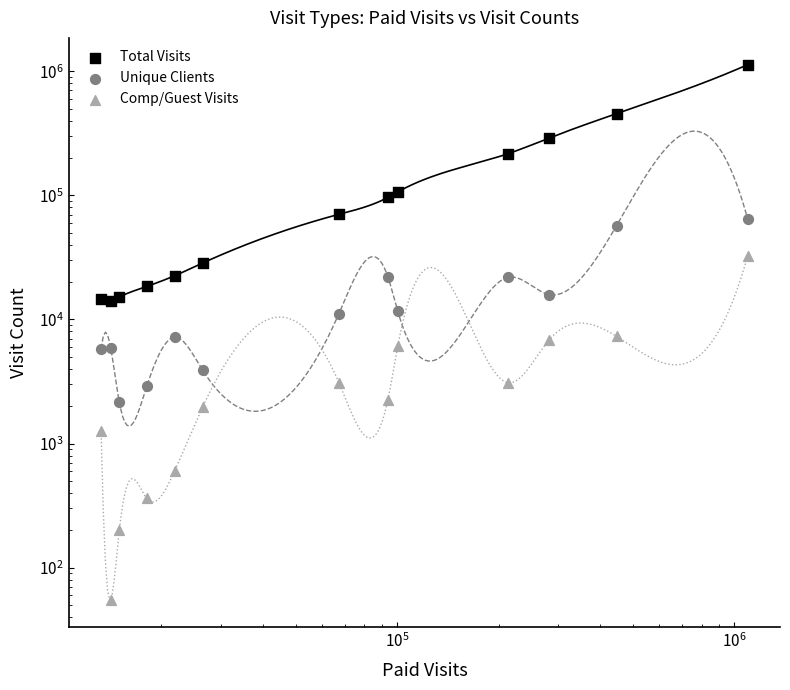

Is the value of Total Visits at 8 greater than the value of Comp/Guest Visits at 8?

Yes